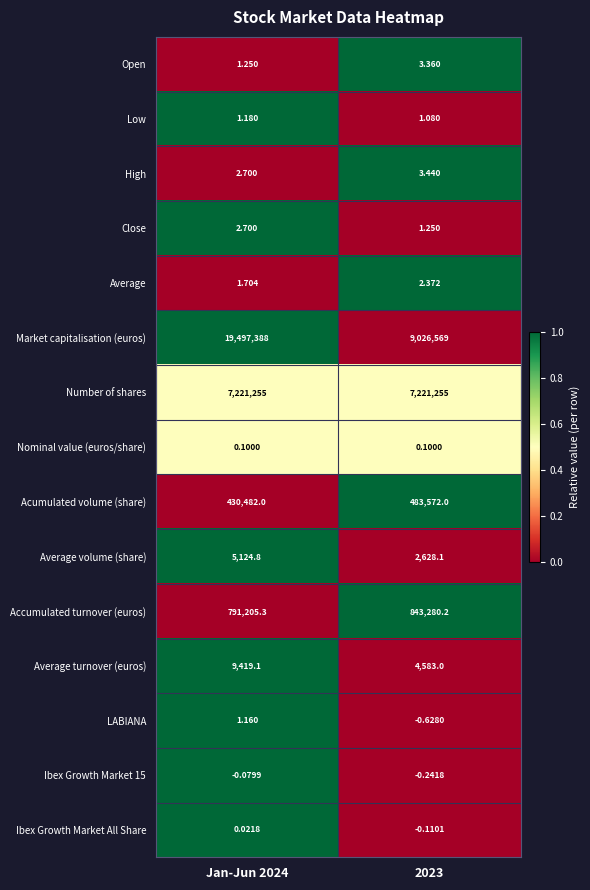

Which series has the largest total across all categories?

Market capitalisation (euros)